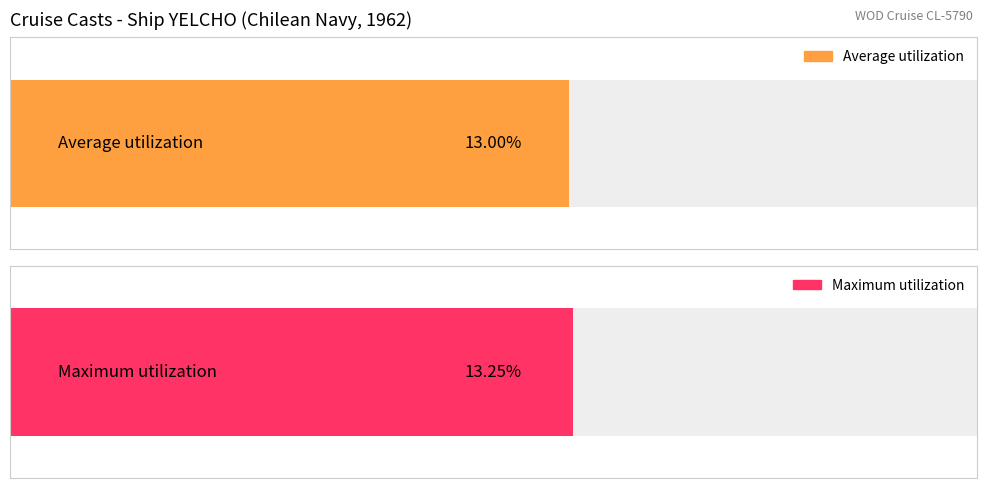

True or false: Average utilization has a value of 2.9 at 1417622.

False